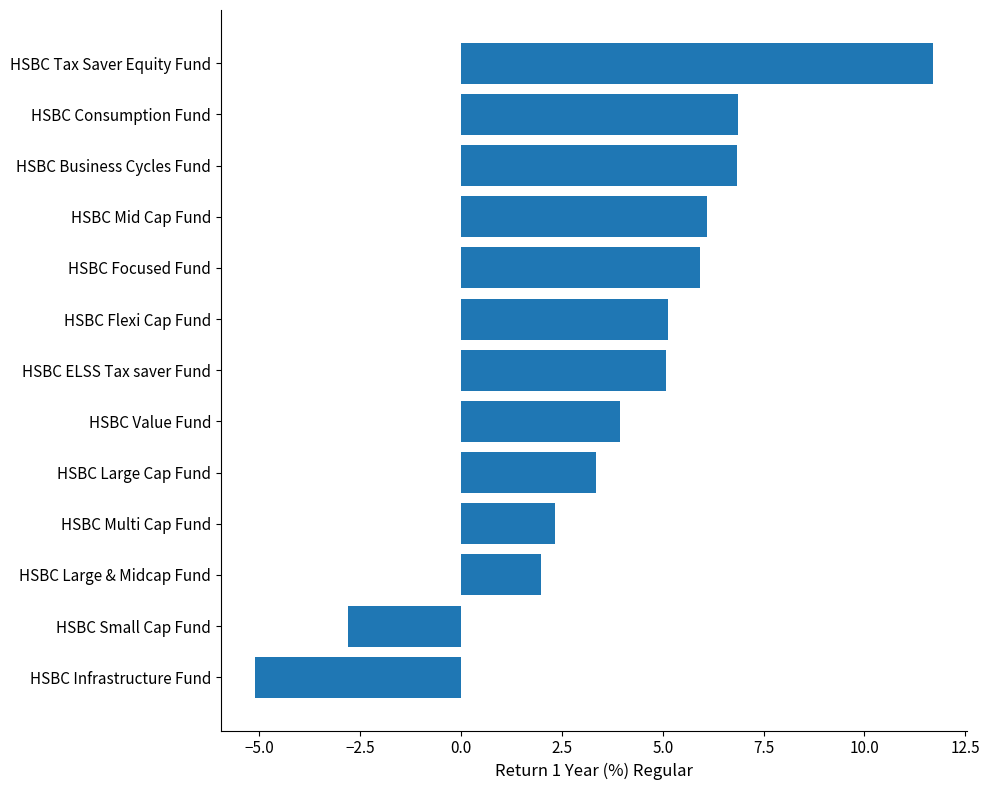

The chart shows a value of 6.8 at HSBC Business Cycles Fund. True or false?

True